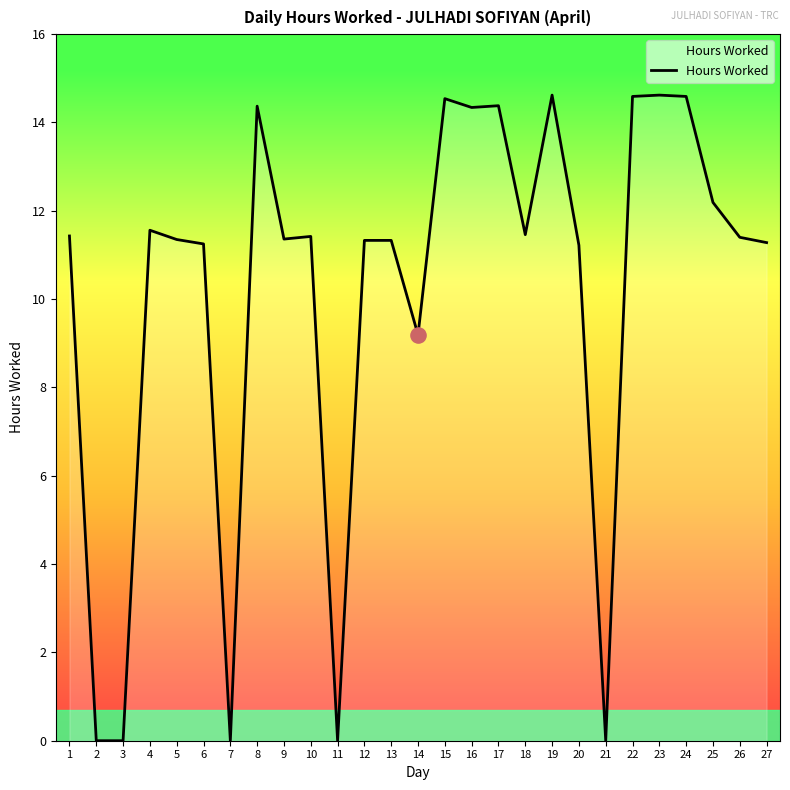

What is the change in value from 8 to 24?

+0.2